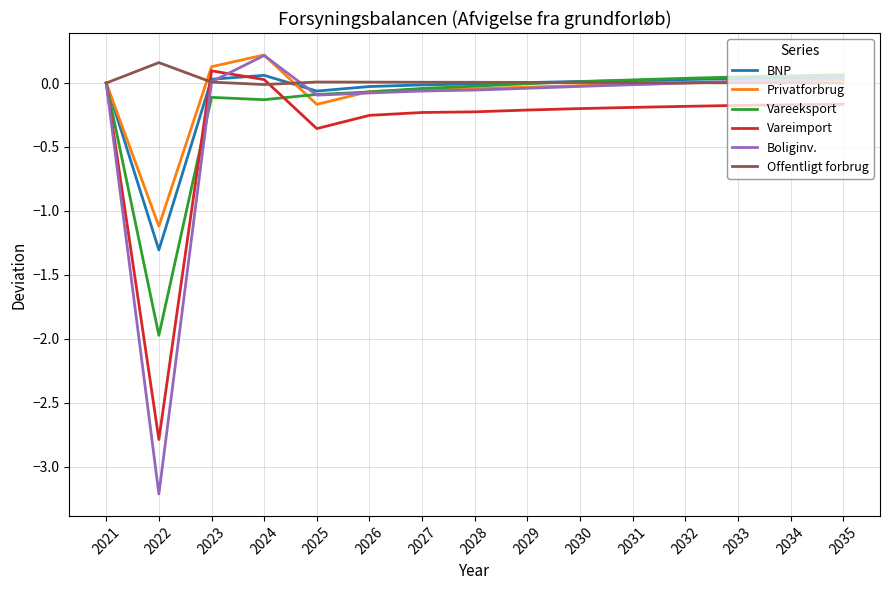

The Offentligt forbrug series shows 0.0 at 2031. True or false?

True